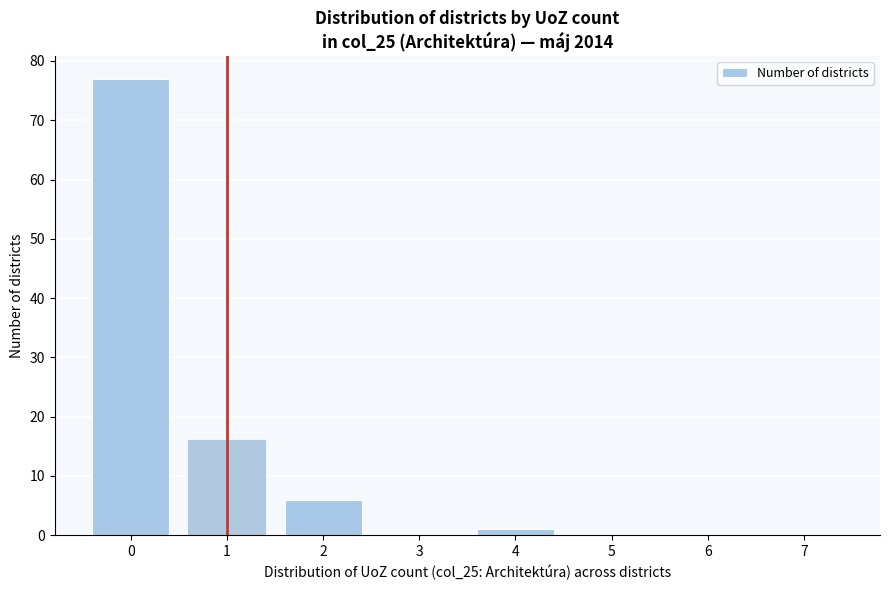

Reading right to left, list all the values displayed in this chart.

7=0	6=0	5=0	4=1	3=0	2=6	1=16	0=77